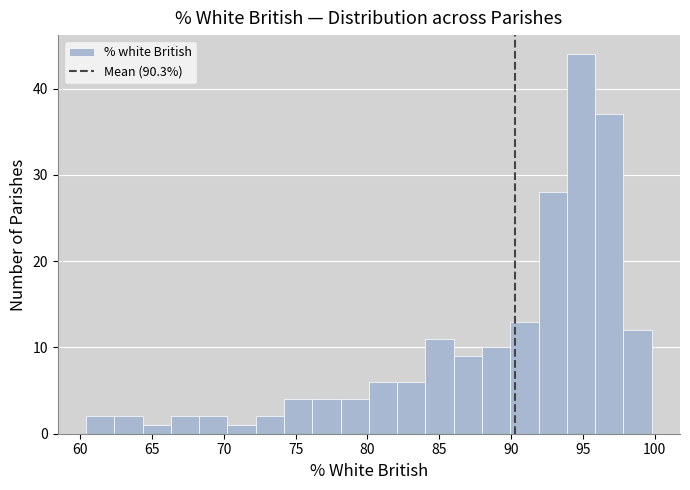

Around what value on the x-axis is the tallest bar? Give the approximate position of its centre, as read against the axis.

95.0